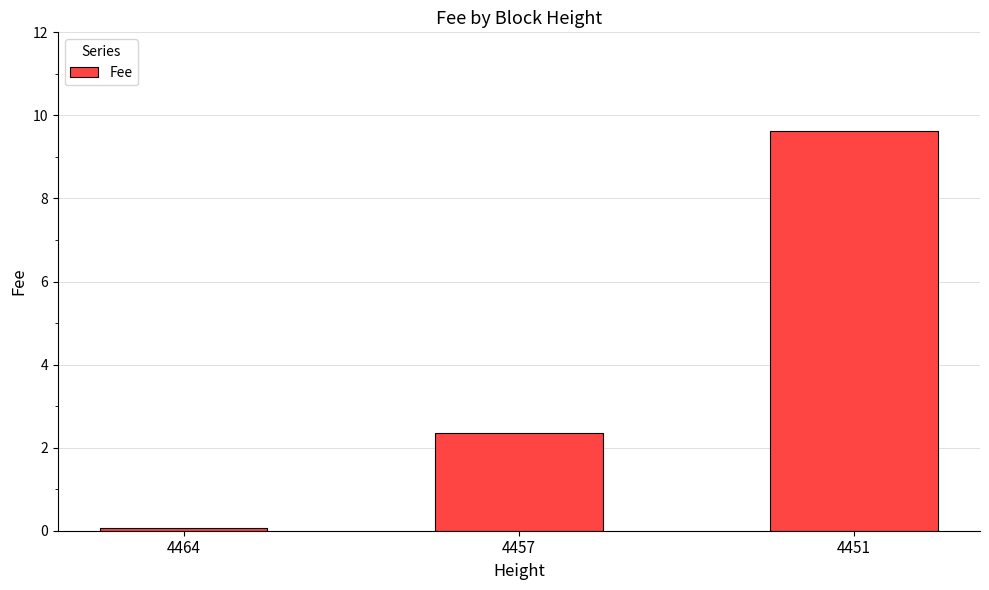

True or false: the data shows 2.3 at 4457.

True